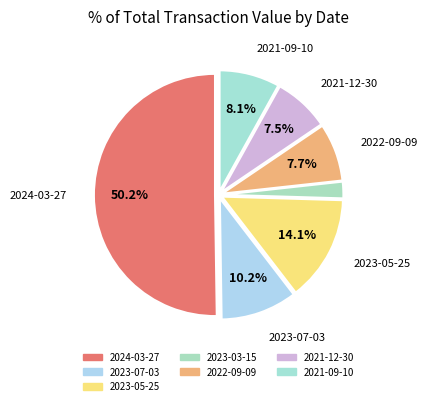

Rank the categories by value from highest to lowest.

2024-03-27, 2023-05-25, 2023-07-03, 2021-09-10, 2022-09-09, 2021-12-30, 2023-03-15